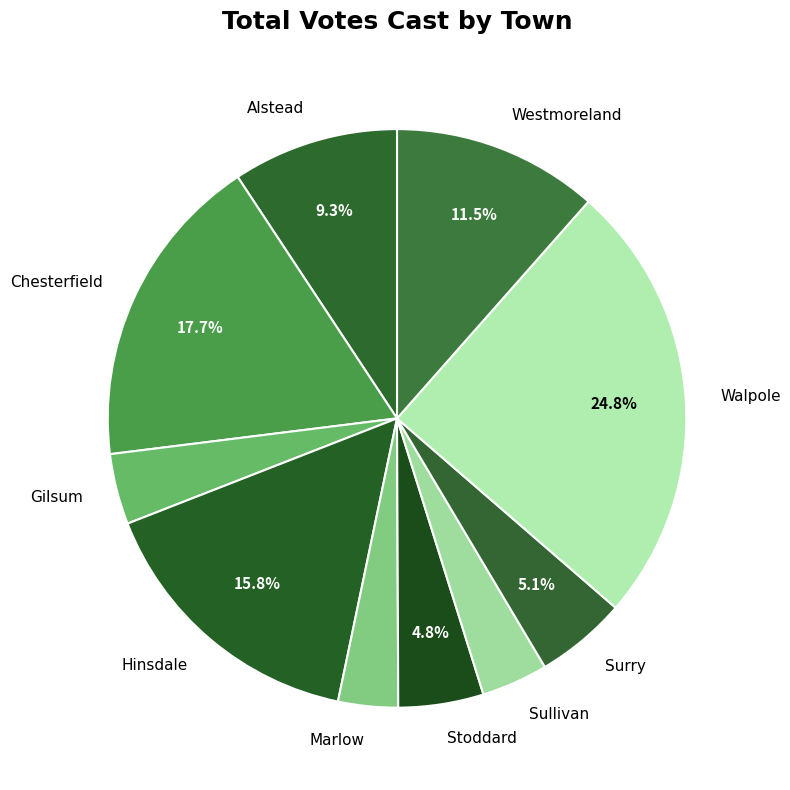

What percentage is the Marlow slice, to the nearest percent?

3%